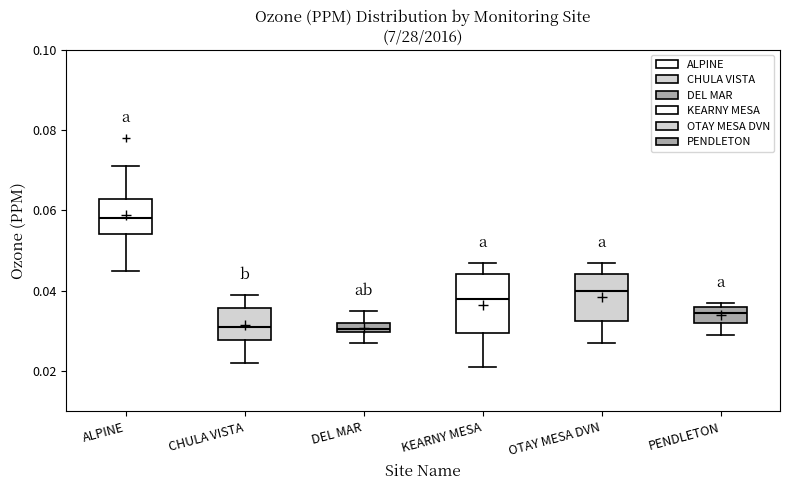

Where is the lower edge of the box for CHULA VISTA on the y-axis? The values are not printed on the chart, so give them approximately, as read against the axis.

0.028